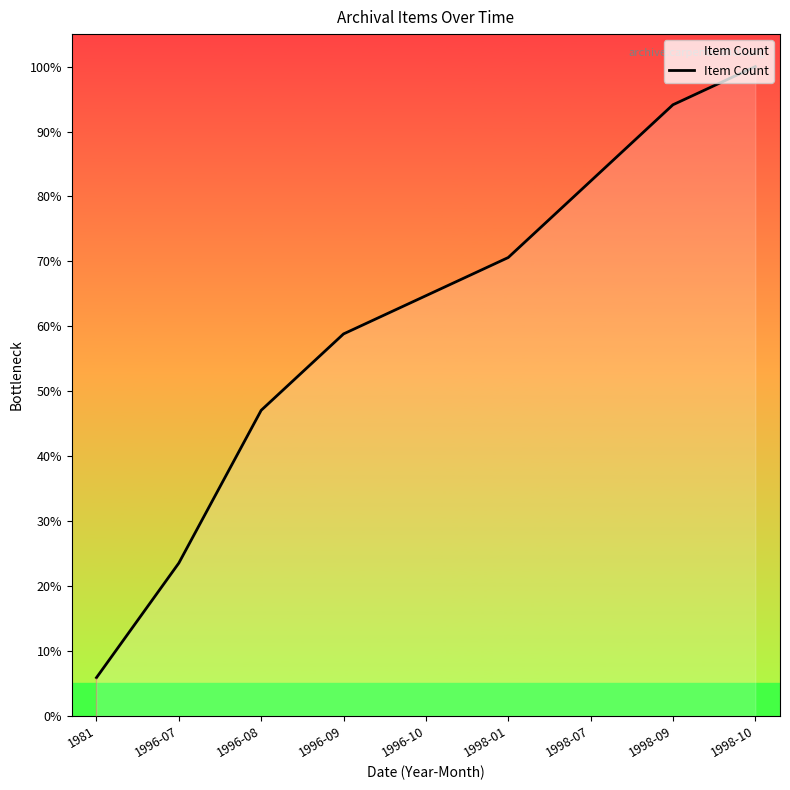

What is the minimum value shown in the chart?

5.9